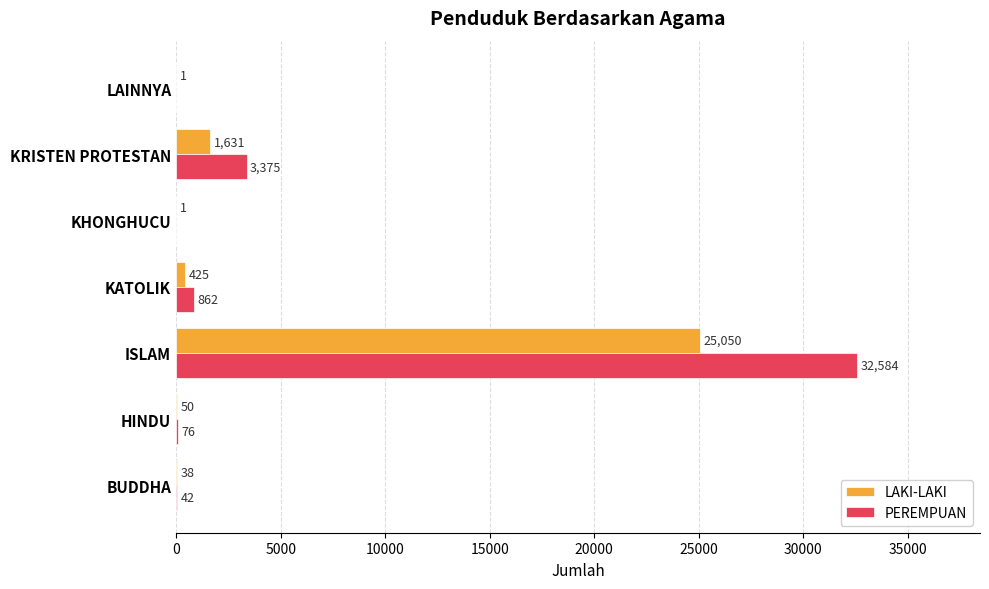

Is the value of LAKI-LAKI at KATOLIK greater than the value of PEREMPUAN at KRISTEN PROTESTAN?

No